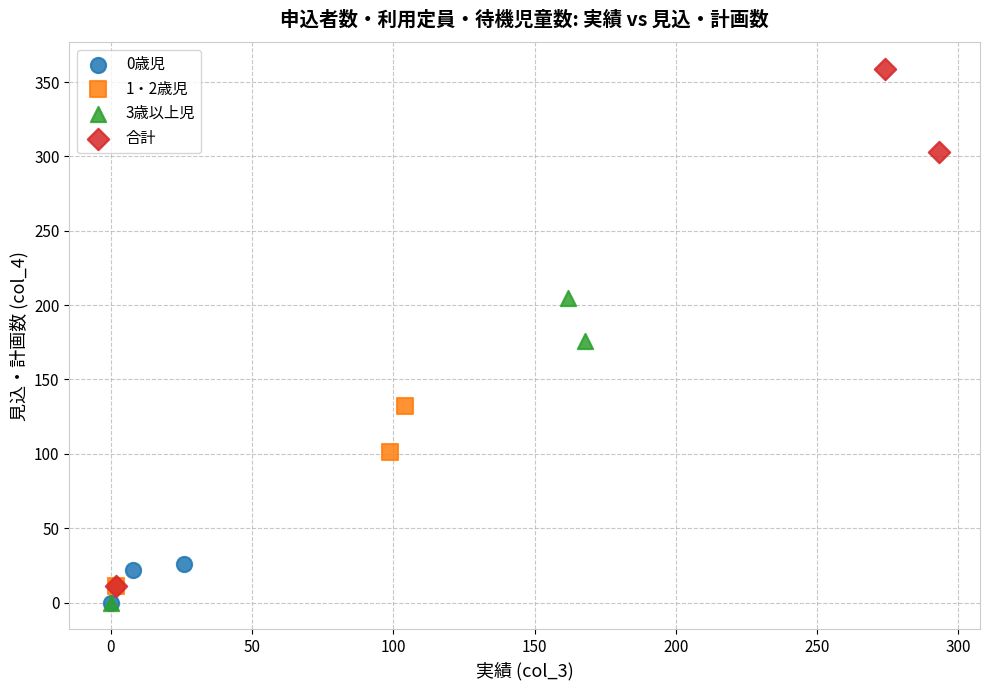

Which series has the largest Y range (max minus min)?

合計